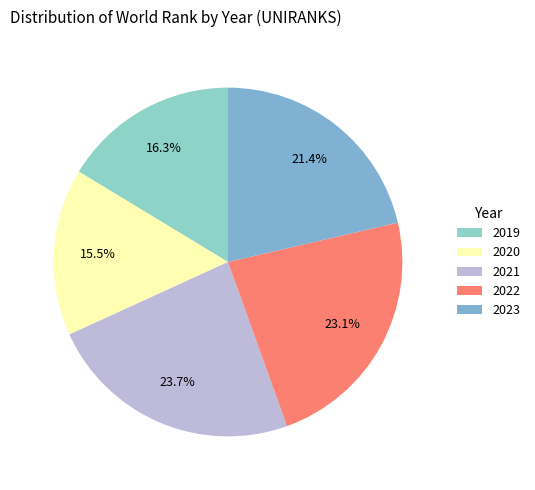

The 2022 slice represents 10% of the pie. True or false?

False